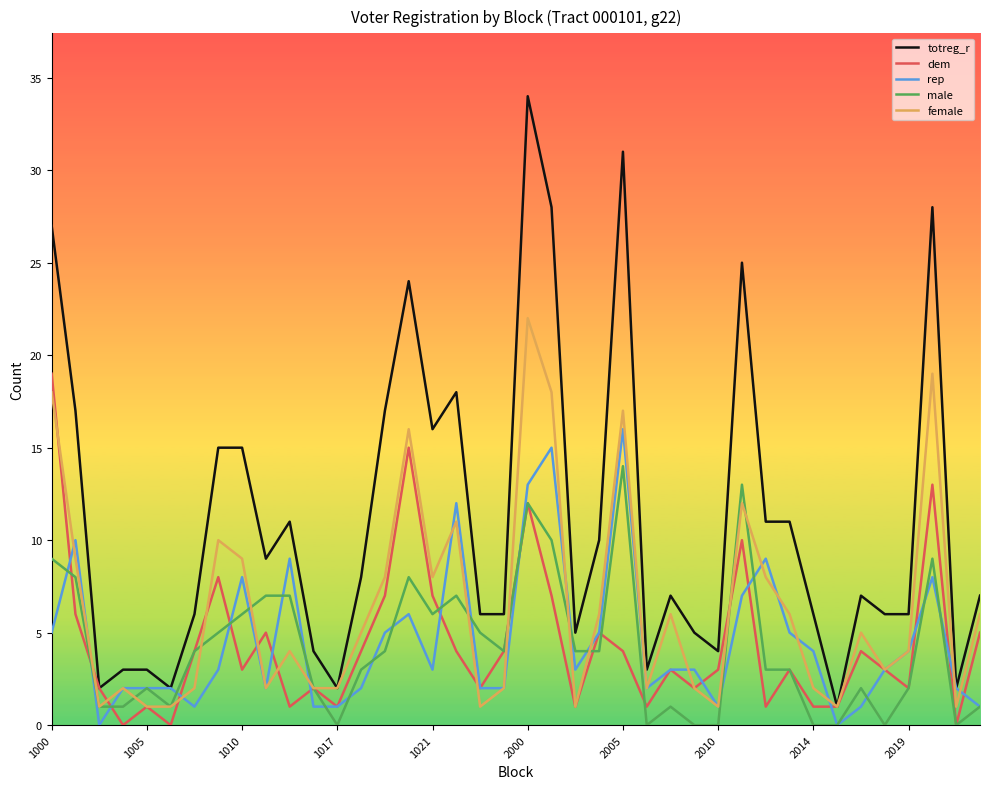

Which series has the largest range (max minus min)?

totreg_r